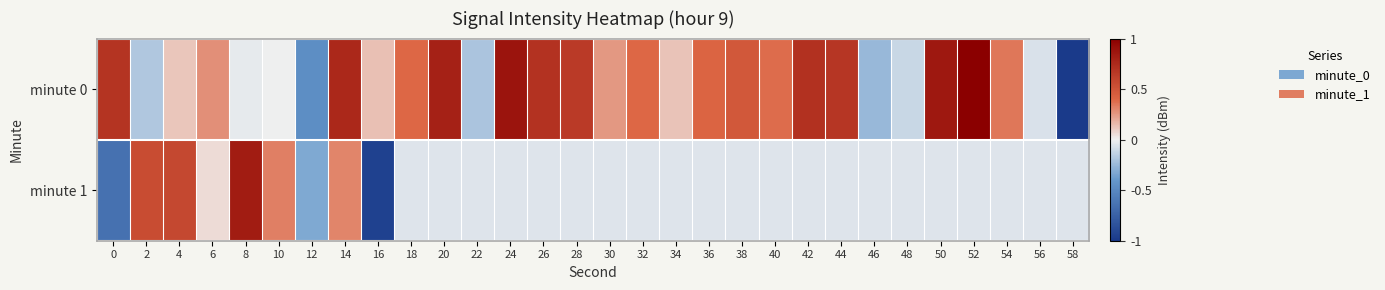

List the series in order of their peak value, highest first.

minute 0, minute 1